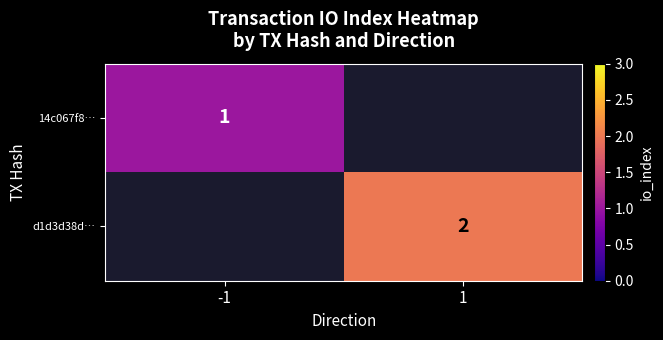

How many data points does each series have?

2